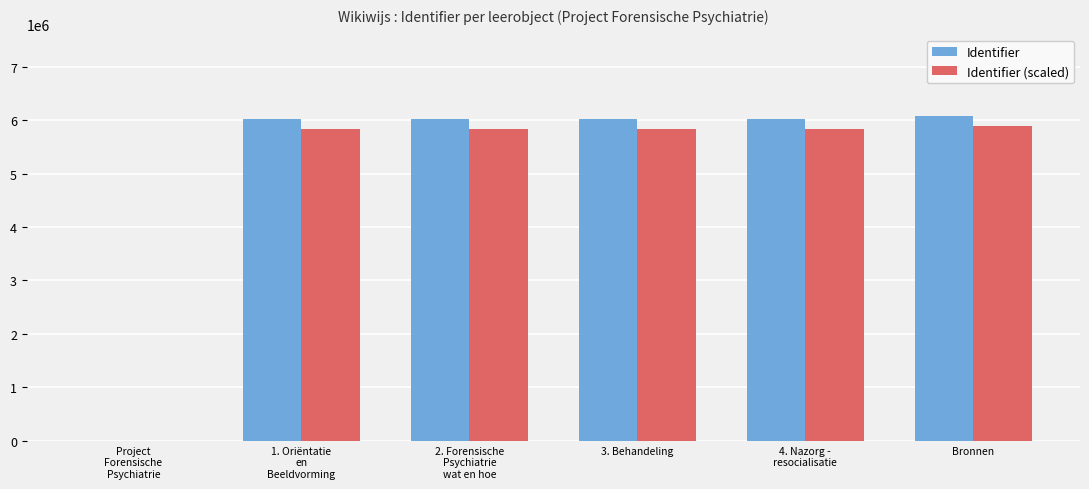

True or false: Identifier has a value of 6077312.0 at Bronnen.

True